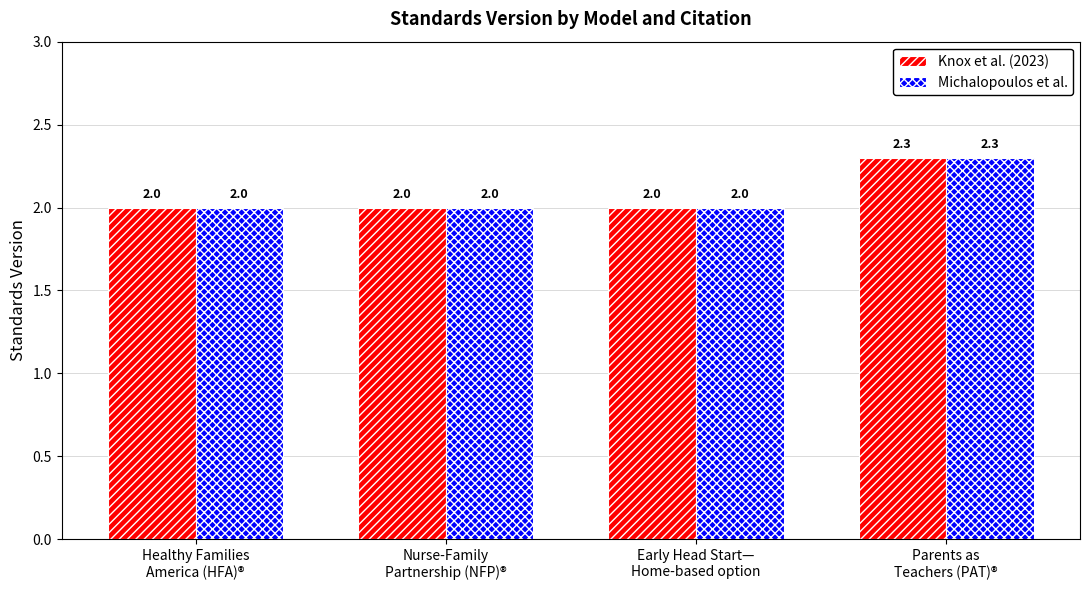

Count the number of categories in the chart.

4